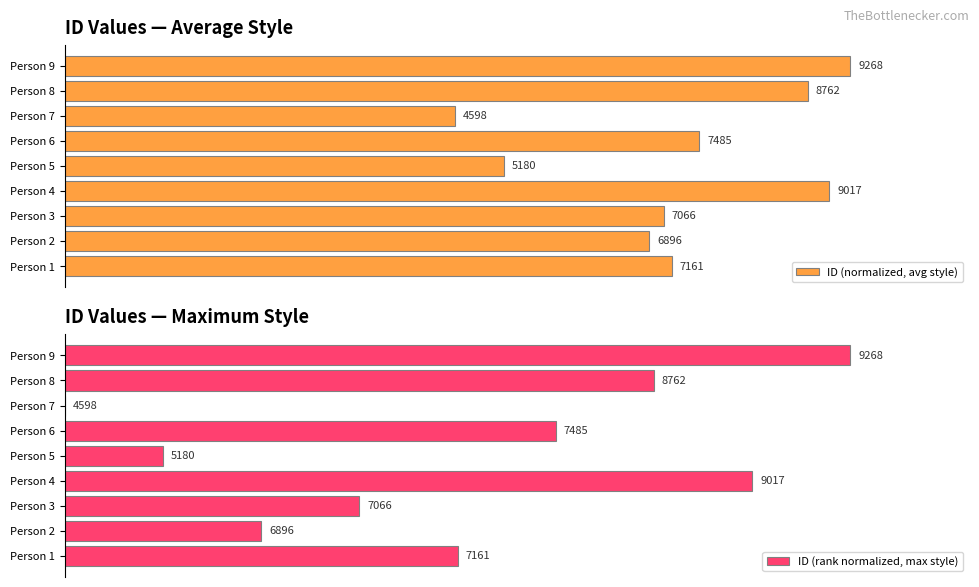

Which series has the largest range (max minus min)?

ID (rank normalized, max style)